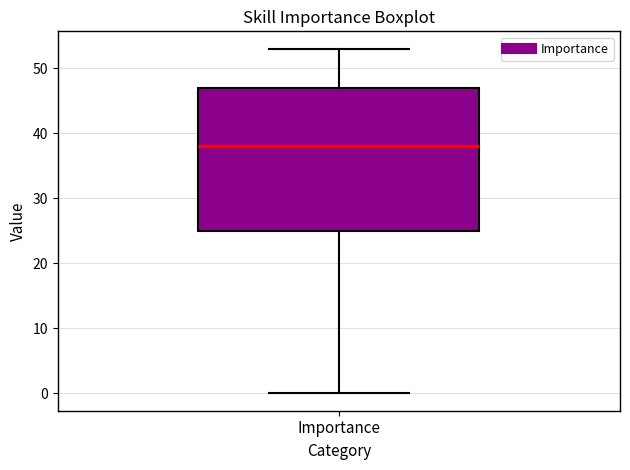

Transcribe this box plot: give where the median line is, the range the box spans, and where the two whiskers end, as read against the y-axis. The values are not printed on the chart, so give them approximately, as read against the axis.

median 38, box 25 to 47, whiskers 0 to 53